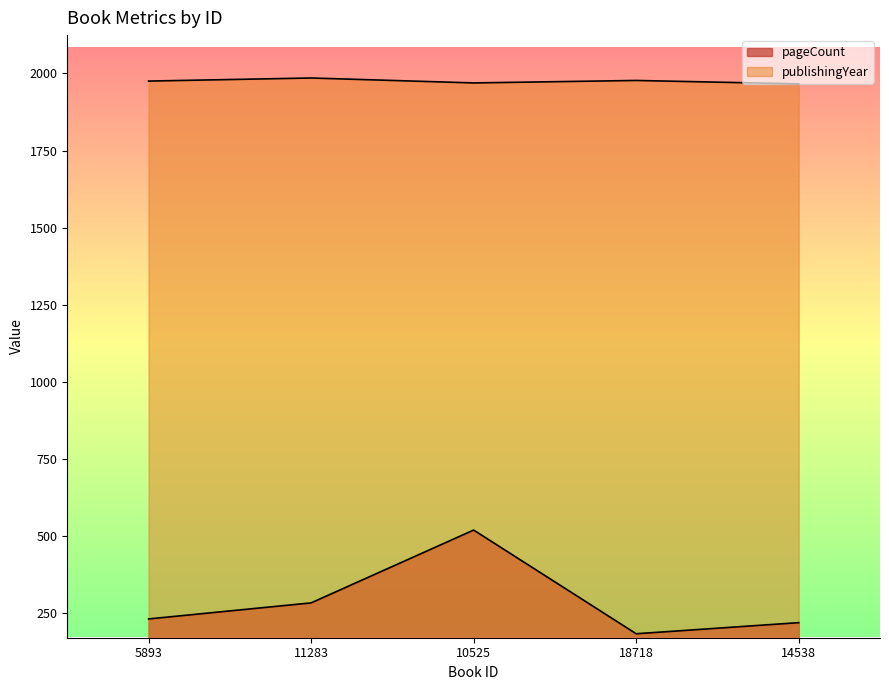

Which has a higher value, 5893 or 11283?

11283